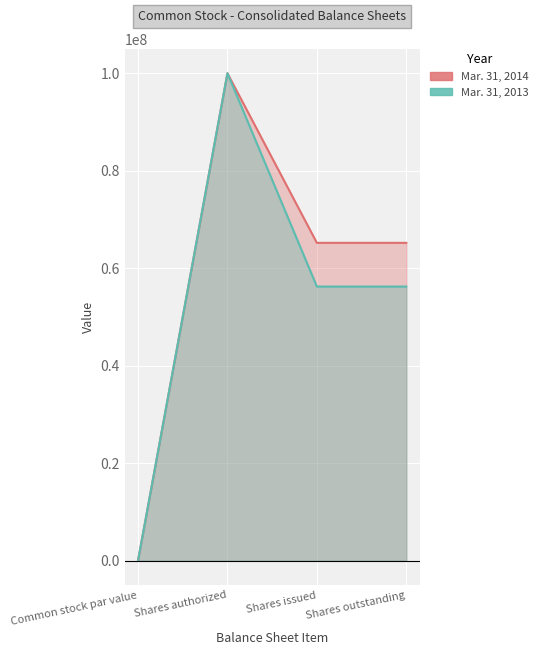

What is the sum of the Mar. 31, 2014 values at Shares issued and Shares authorized?

165208193